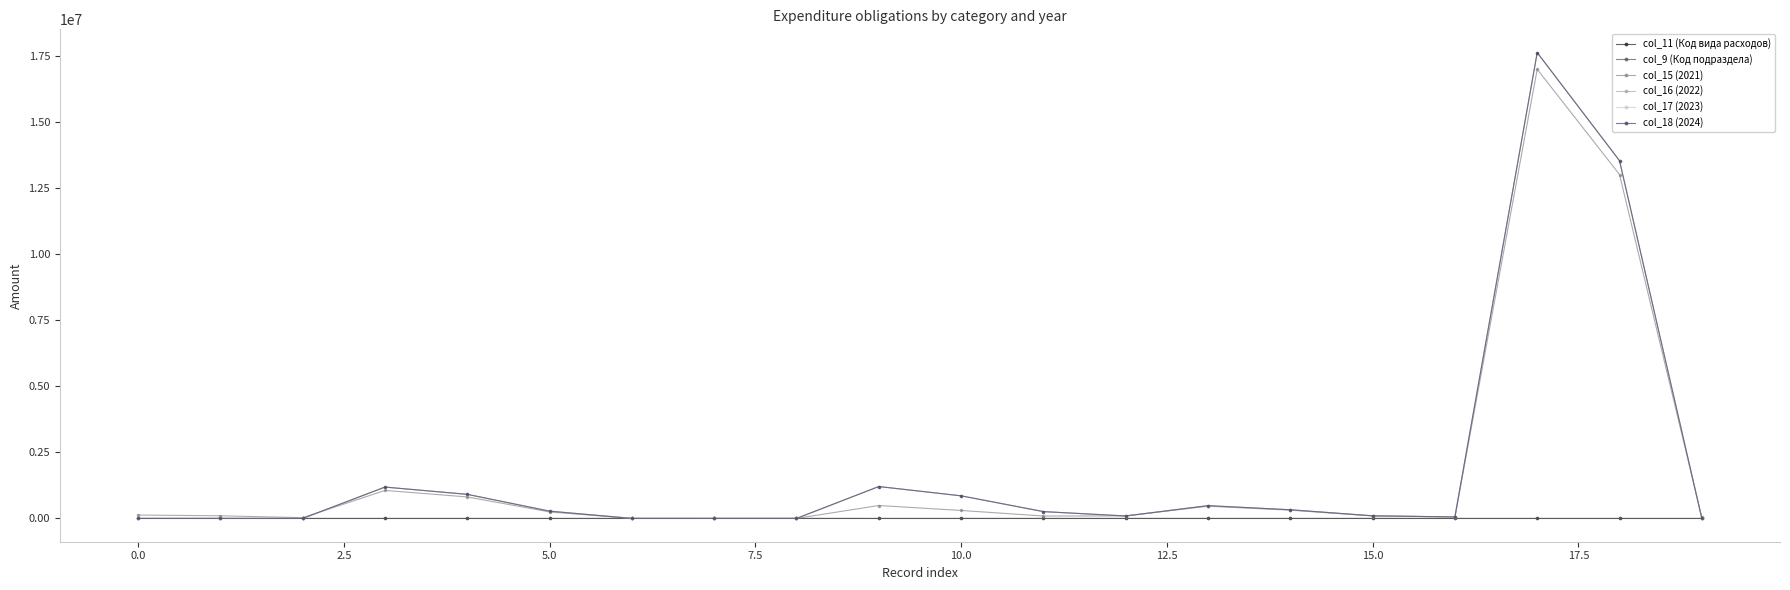

Does the chart have visible grid lines?

No